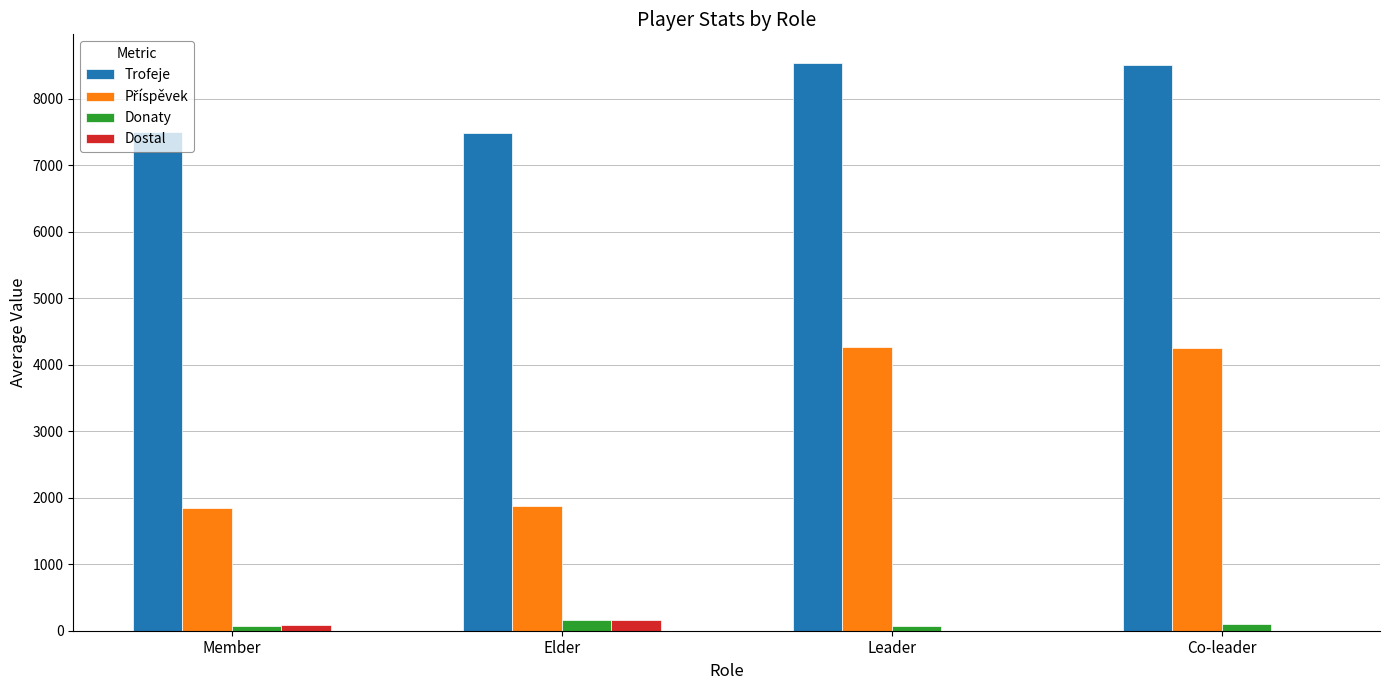

At which label is Trofeje closest to 8007?

Co-leader